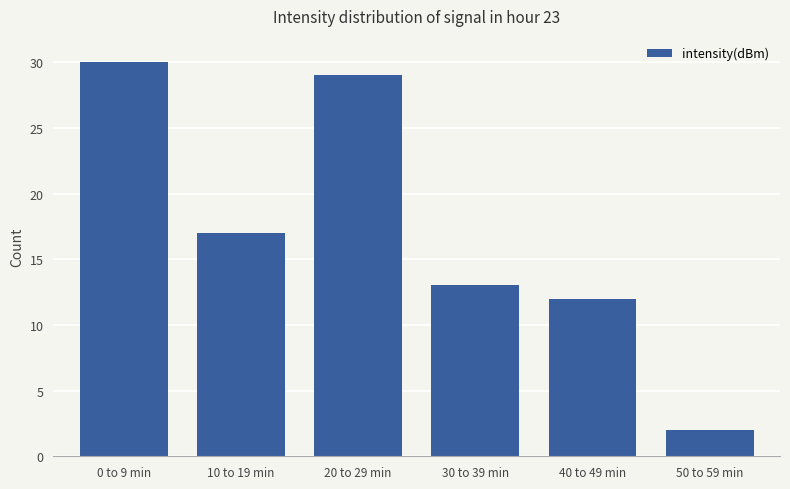

What is the change in value from 20 to 29 min to 50 to 59 min?

-27